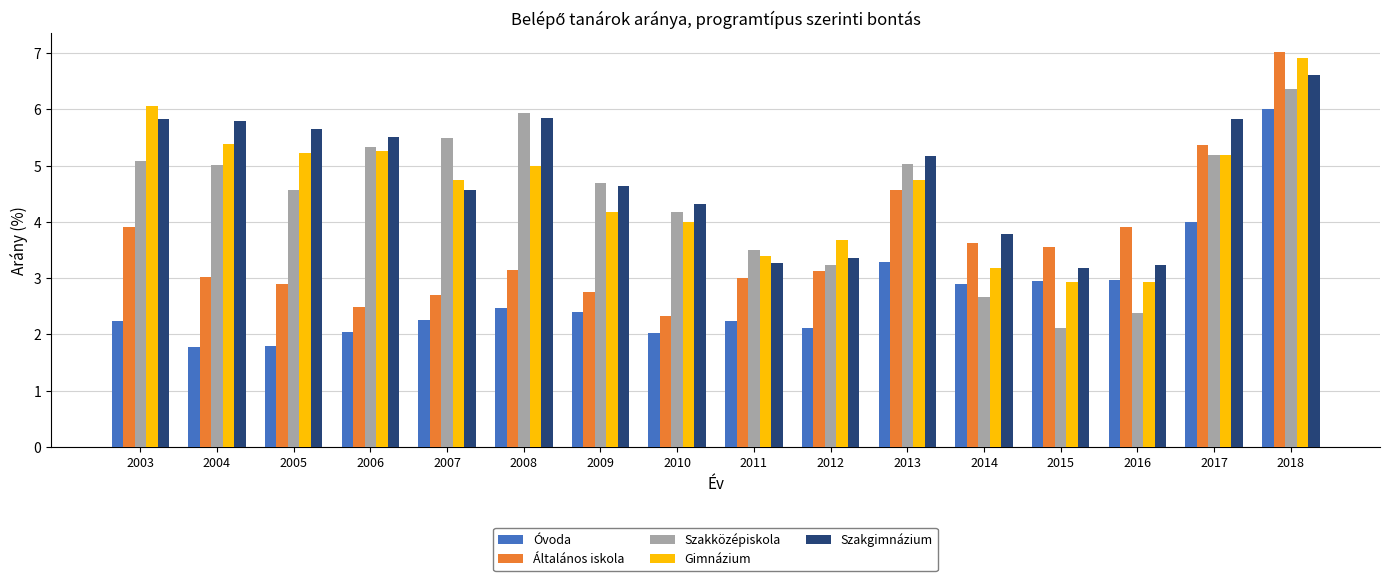

What is the greatest value displayed?

7.0